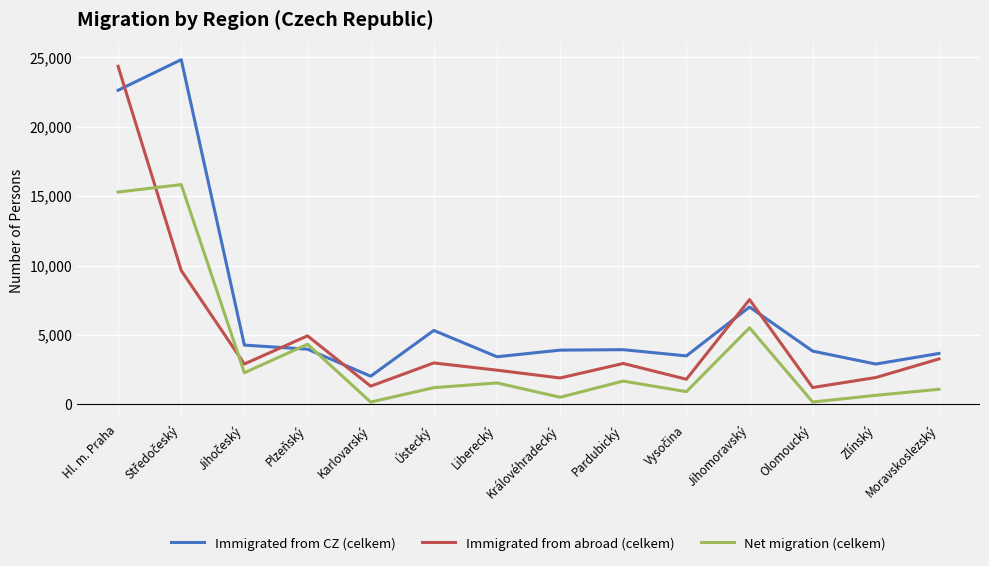

What is the total value across all series at Moravskoslezský?

8017